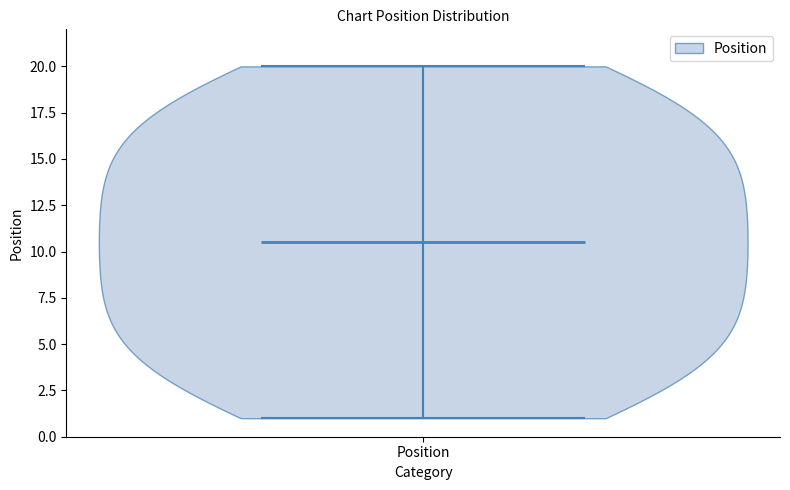

Read this violin plot against the y-axis: where its median line is, and the lowest and highest points the violin reaches. The values are not printed on the chart, so give them approximately, as read against the axis.

median line 10.5, lowest point 1.0, highest point 20.0